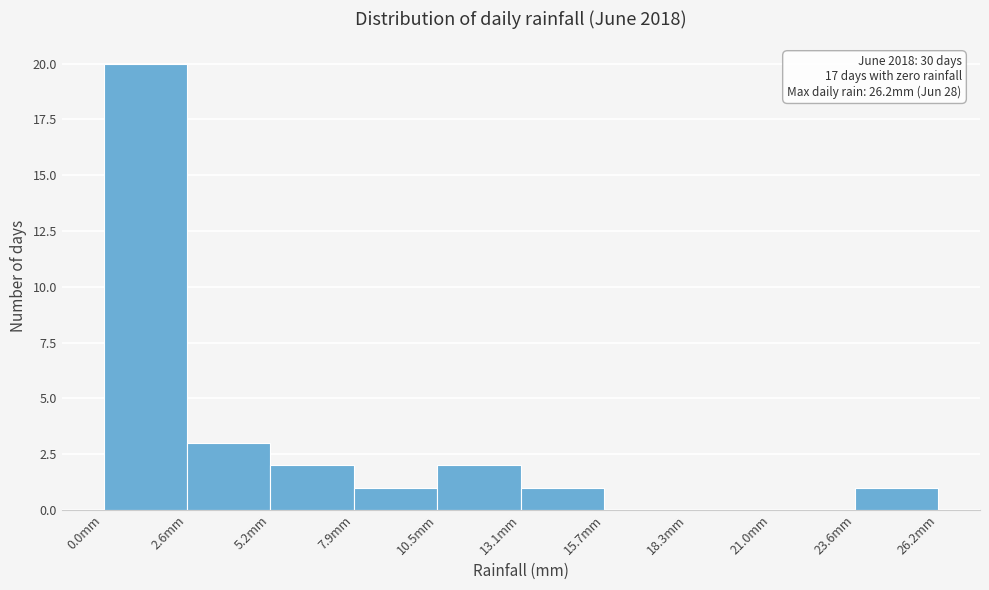

Which range on the x-axis has the tallest bar?

0.0 to 2.5